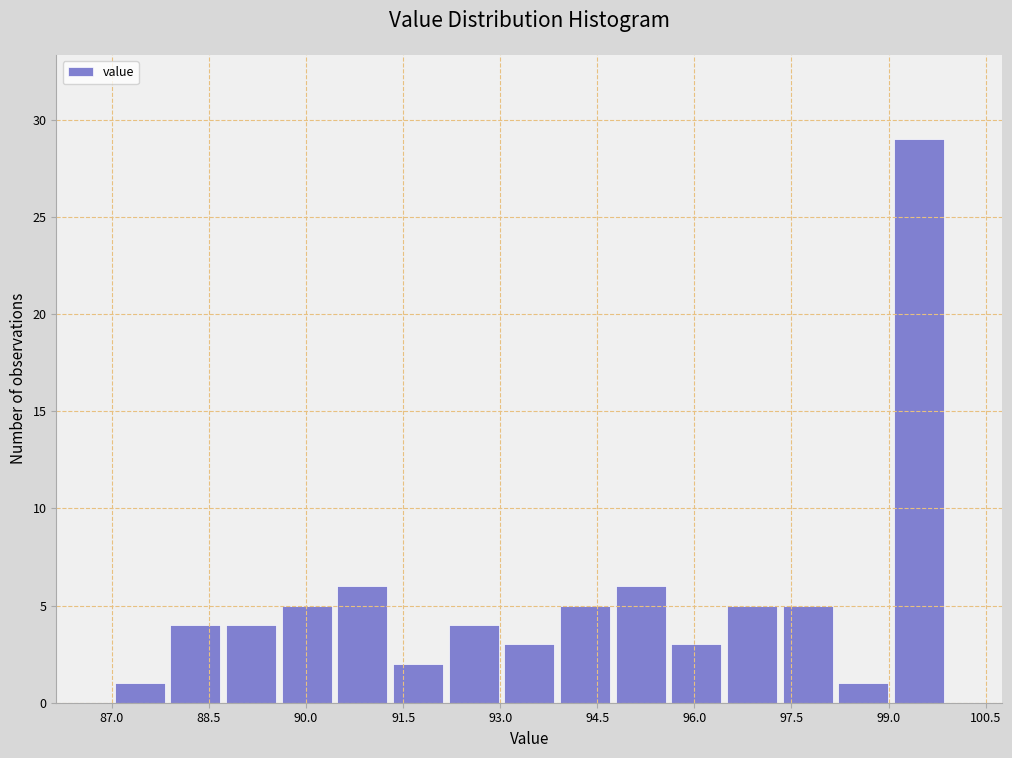

Reading left to right, transcribe this chart: for each bar, give the range it covers on the x-axis and its height. Neither the bar edges nor the heights are printed on the chart, so give them approximately, as read against the axes.

87.00 to 87.86: 1
87.86 to 88.72: 4
88.72 to 89.58: 4
89.58 to 90.44: 5
90.44 to 91.30: 6
91.30 to 92.16: 2
92.16 to 93.02: 4
93.02 to 93.88: 3
93.88 to 94.74: 5
94.74 to 95.60: 6
95.60 to 96.46: 3
96.46 to 97.32: 5
97.32 to 98.18: 5
98.18 to 99.04: 1
99.04 to 99.90: 29